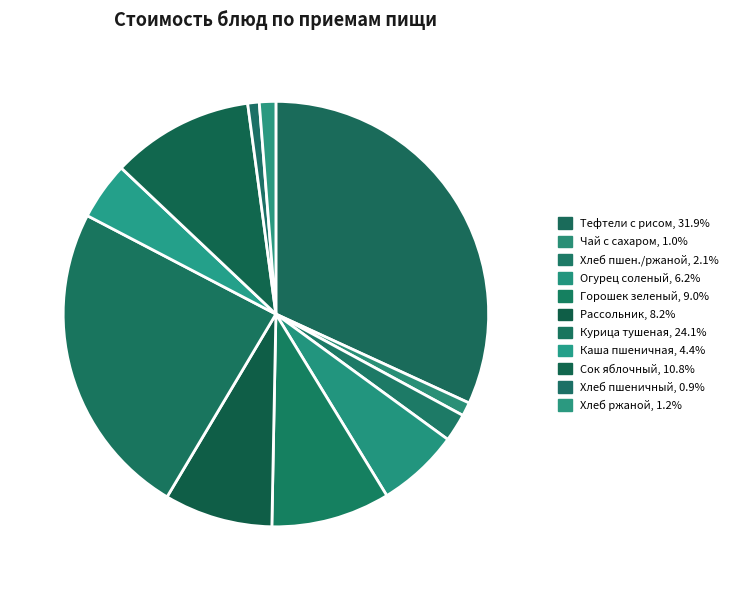

Count the number of slices in the pie.

11